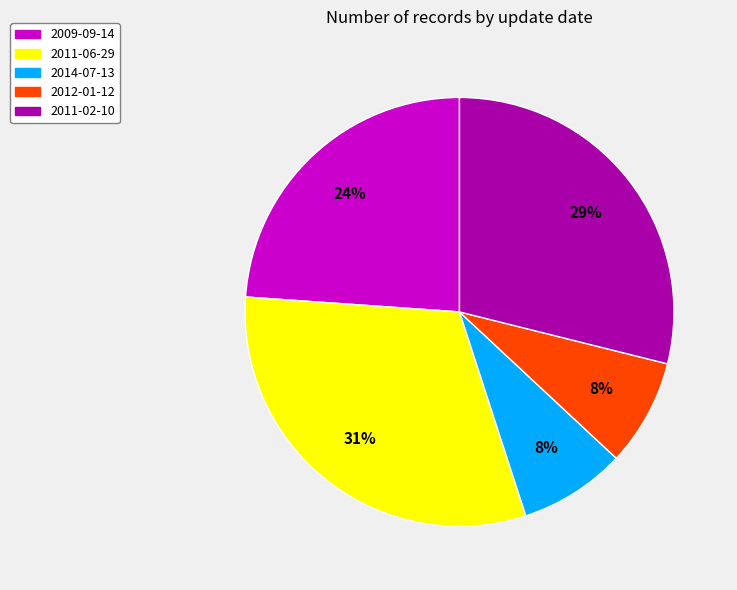

To the nearest percent, what portion does 2011-02-10 represent?

29%